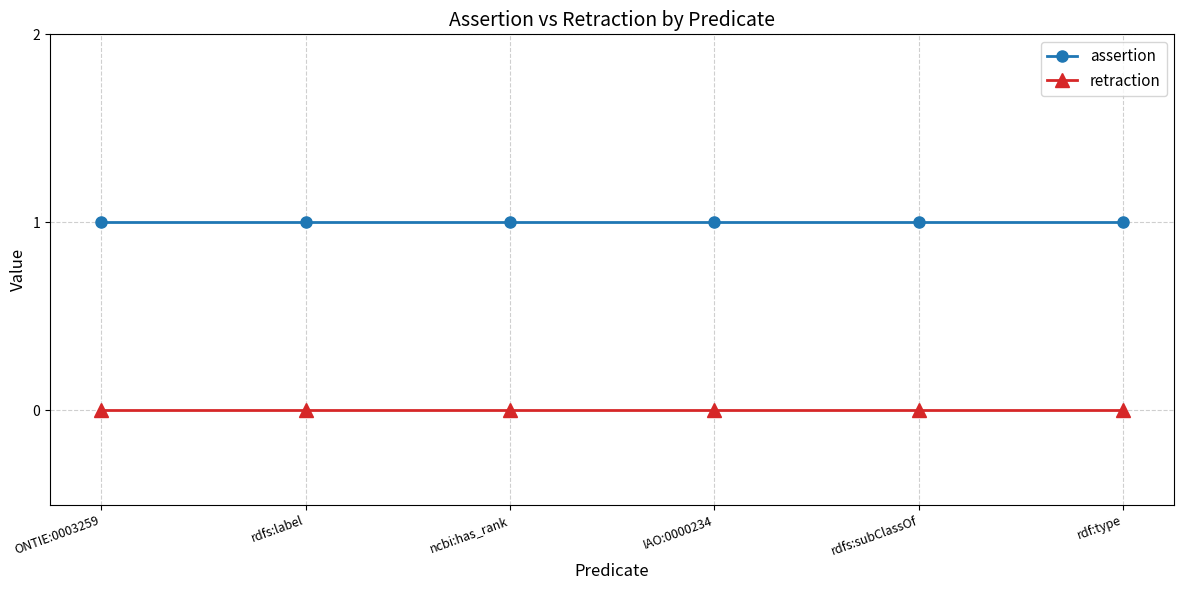

Is this an area chart (filled region under the line)?

No